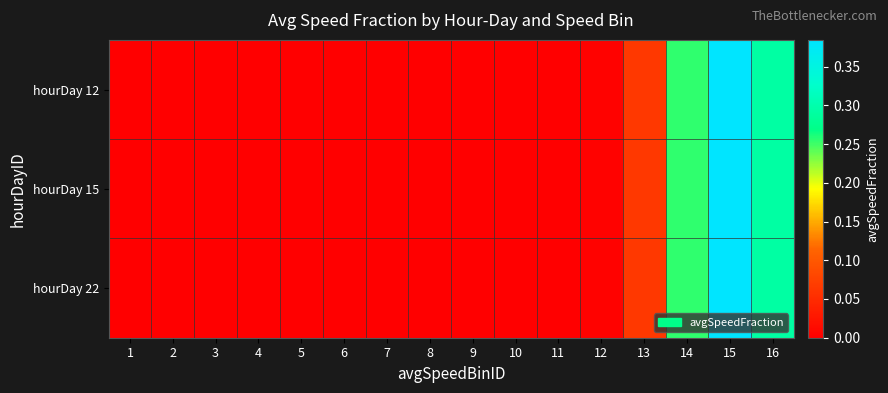

Reading left to right, list all the values displayed in this chart.

hourDay 12: 1=0.0	2=0.0	3=0.0	4=0.0	5=0.0	6=0.0	7=0.0	8=0.0	9=0.0	10=0.0	11=0.0	12=0.0	13=0.1	14=0.3	15=0.4	16=0.3
hourDay 15: 1=0.0	2=0.0	3=0.0	4=0.0	5=0.0	6=0.0	7=0.0	8=0.0	9=0.0	10=0.0	11=0.0	12=0.0	13=0.1	14=0.3	15=0.4	16=0.3
hourDay 22: 1=0.0	2=0.0	3=0.0	4=0.0	5=0.0	6=0.0	7=0.0	8=0.0	9=0.0	10=0.0	11=0.0	12=0.0	13=0.1	14=0.3	15=0.4	16=0.3